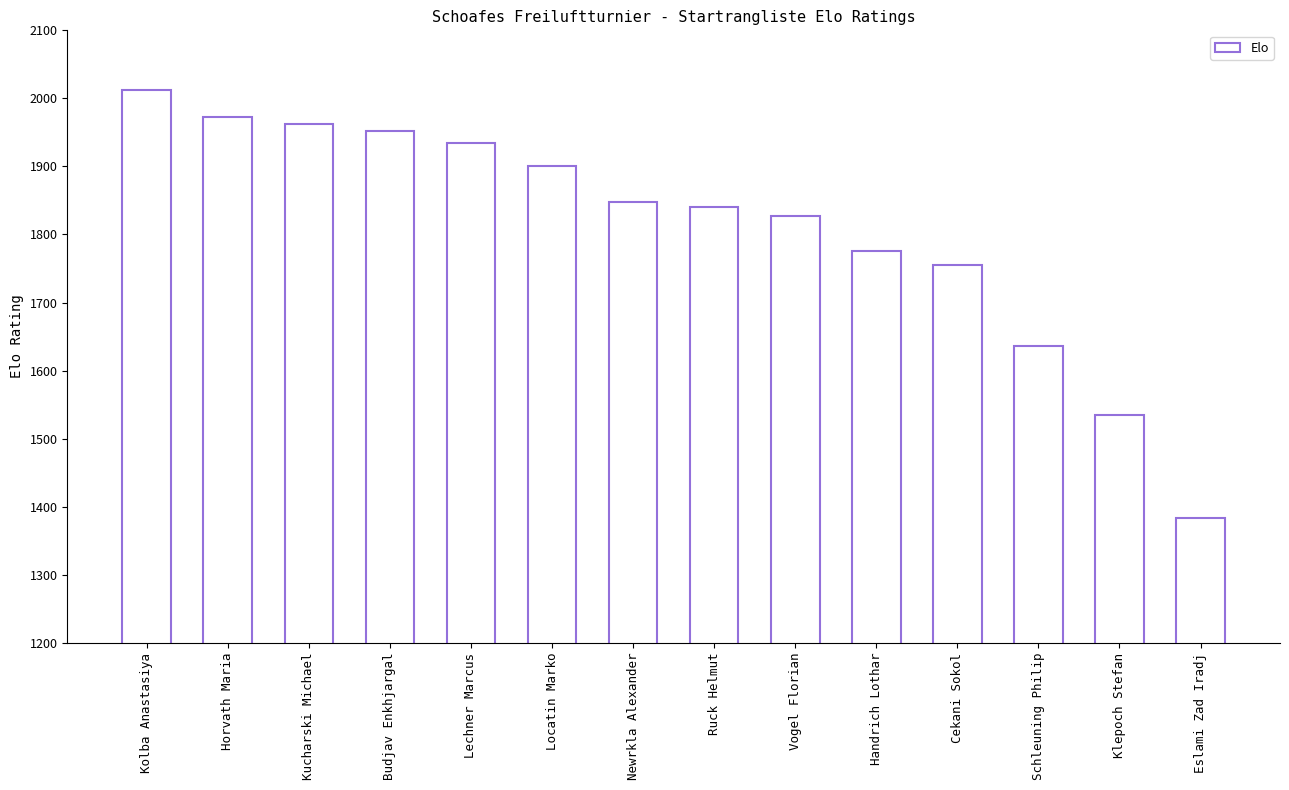

What position from the right is Budjav Enkhjargal?

11